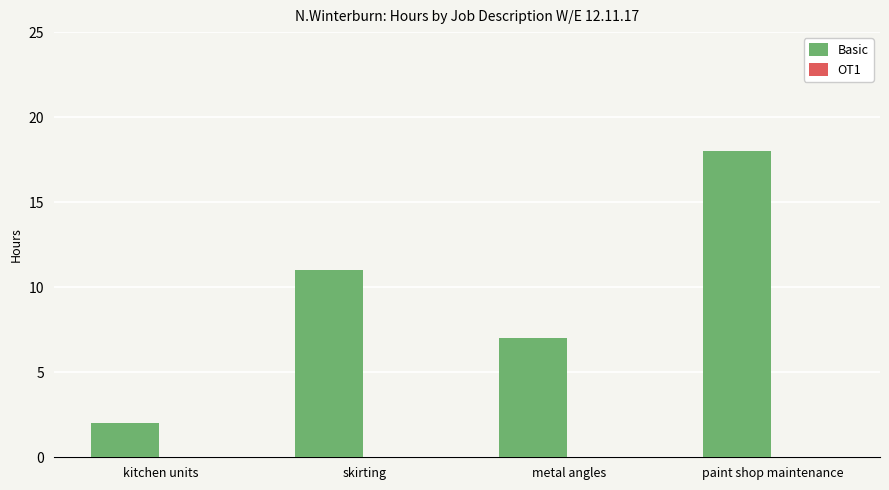

Does the chart contain stacked bars?

No